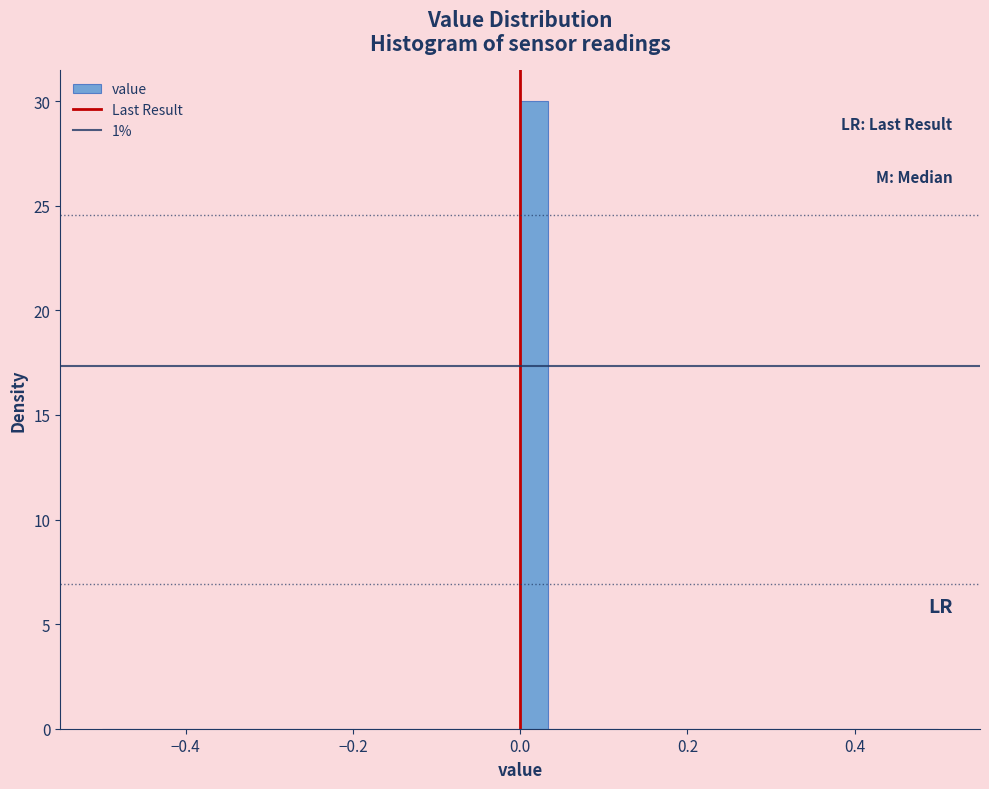

Around what value on the x-axis is the tallest bar? Give the approximate position of its centre, as read against the axis.

0.02